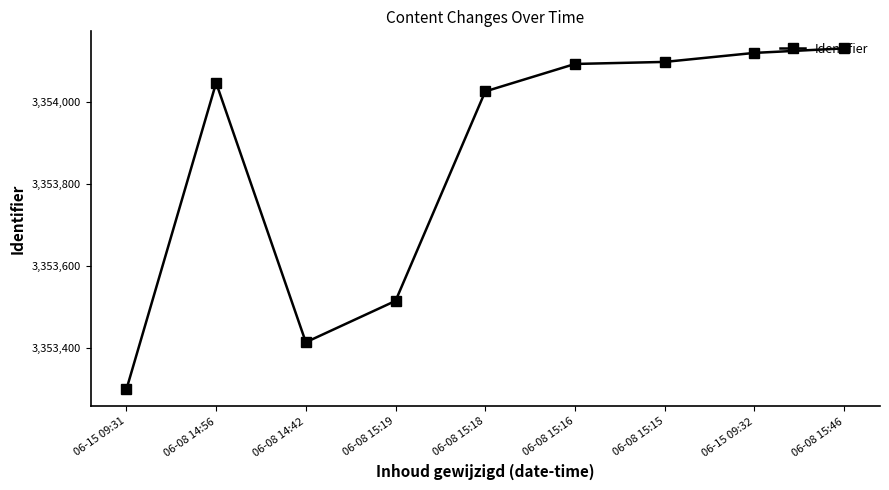

What is the label of the 4th point from the left?

06-08 15:19